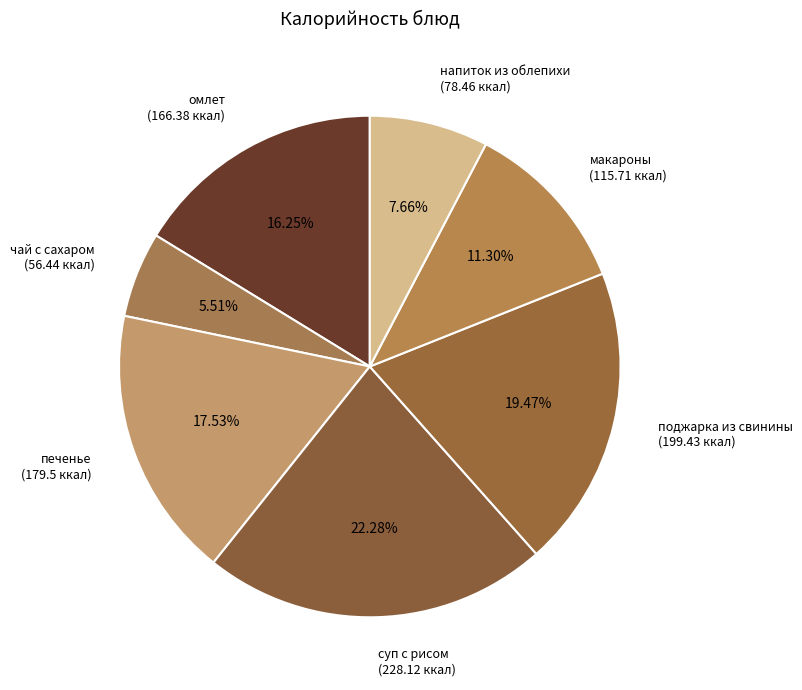

Combined, do напиток из облепихи (78.46 ккал) and макароны (115.71 ккал) account for over 50%?

No